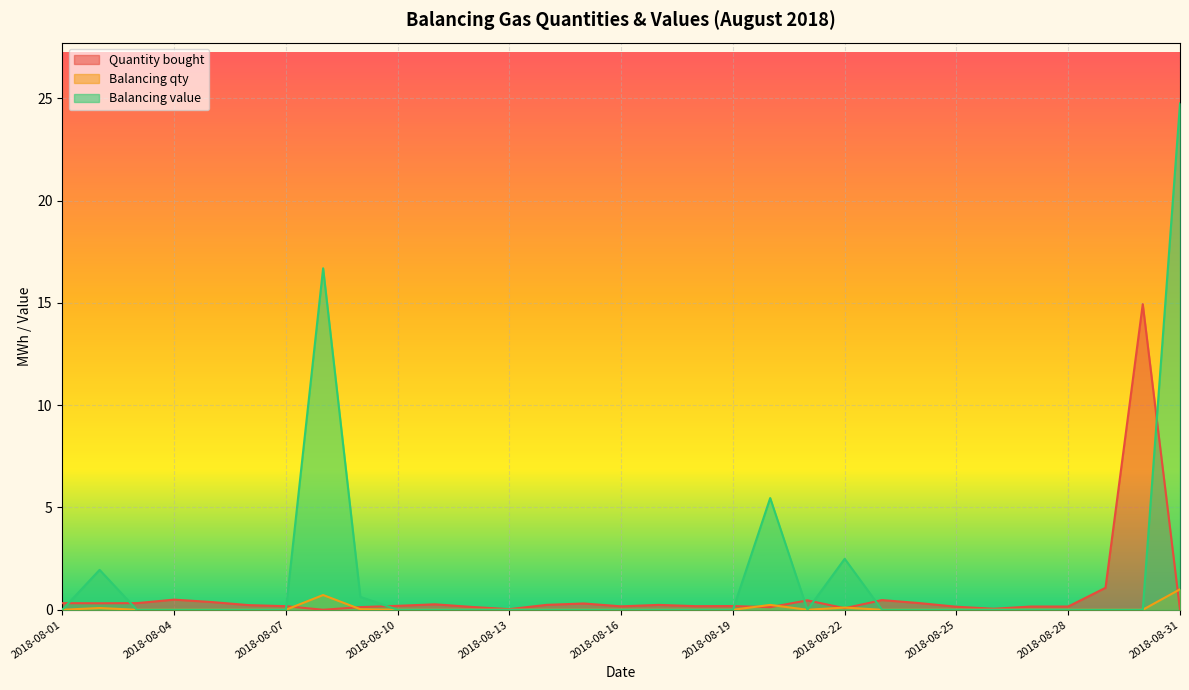

How many categories are shown in the chart?

31